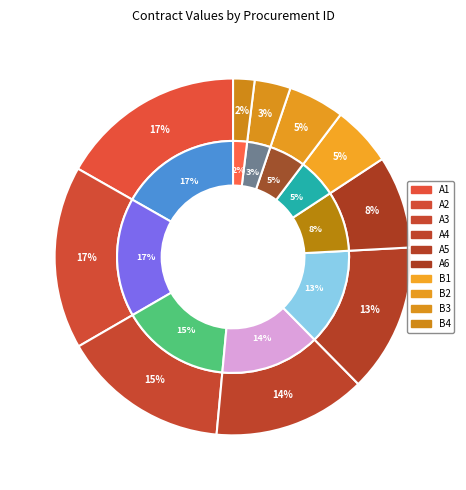

The IO-828019965-E2-2017 slice represents 23% of the pie. True or false?

False